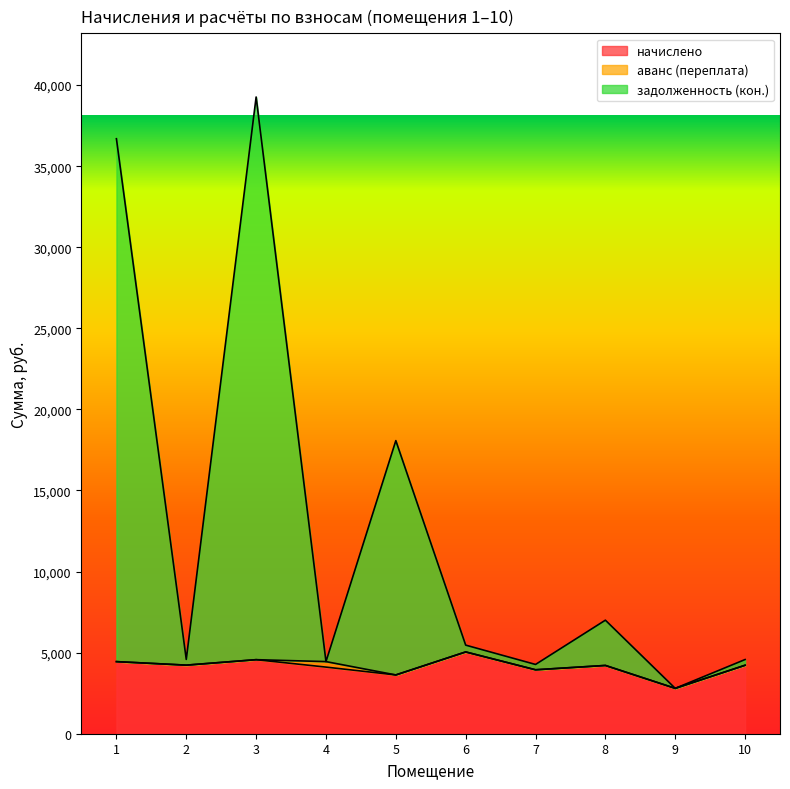

True or false: начислено and задолженность (кон.) cross at least once.

False